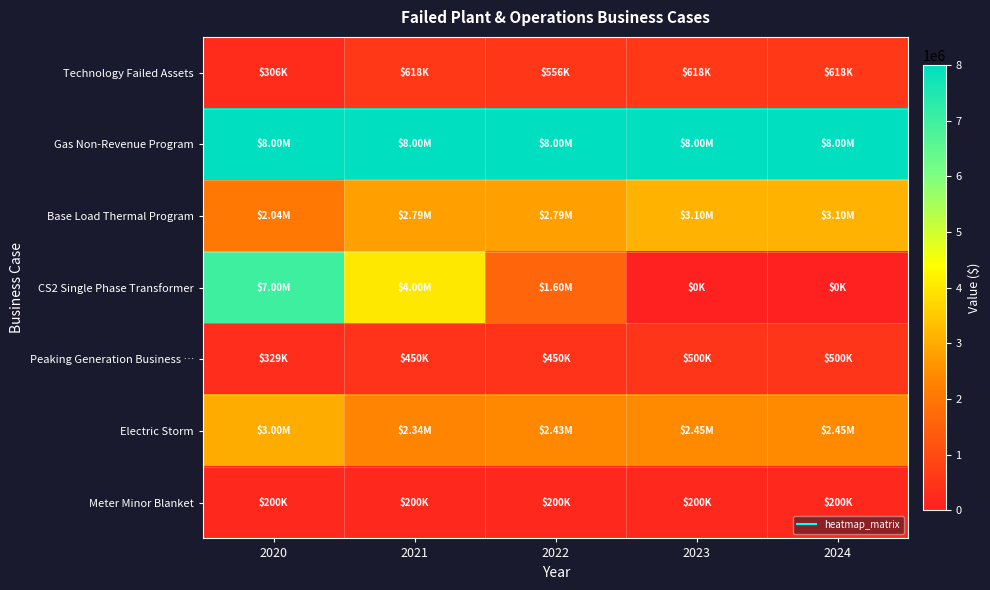

Which series has the widest spread of values?

CS2 Single Phase Transformer